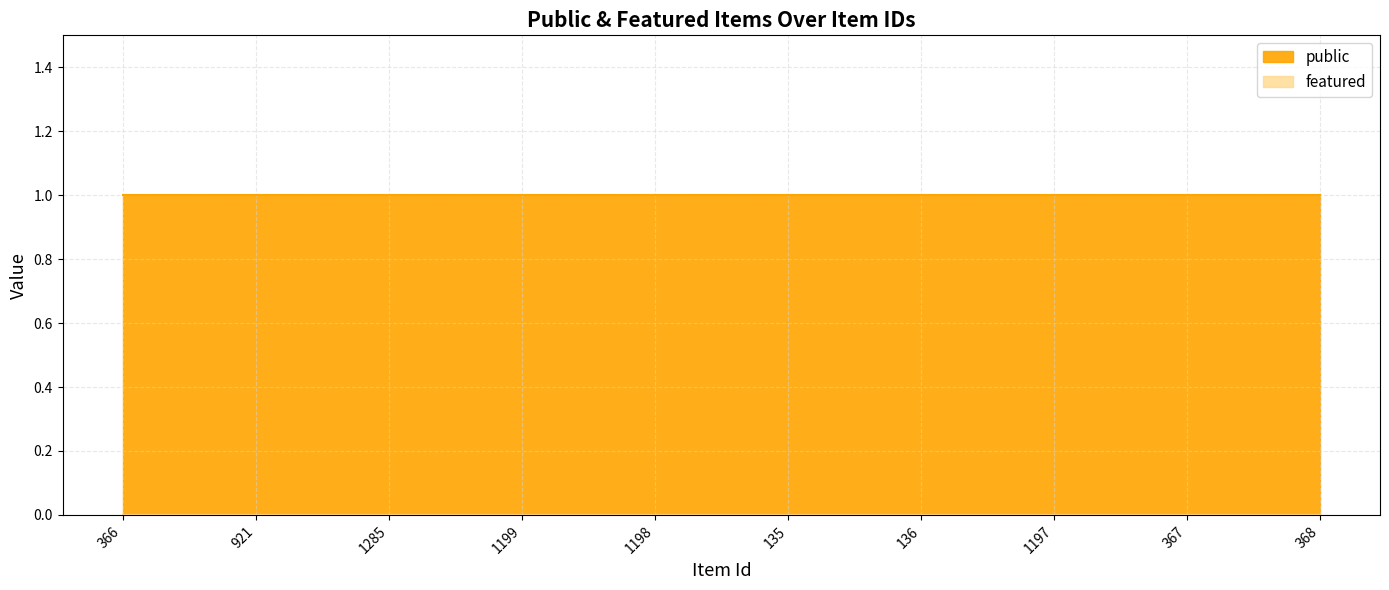

What is the greatest value displayed?

1